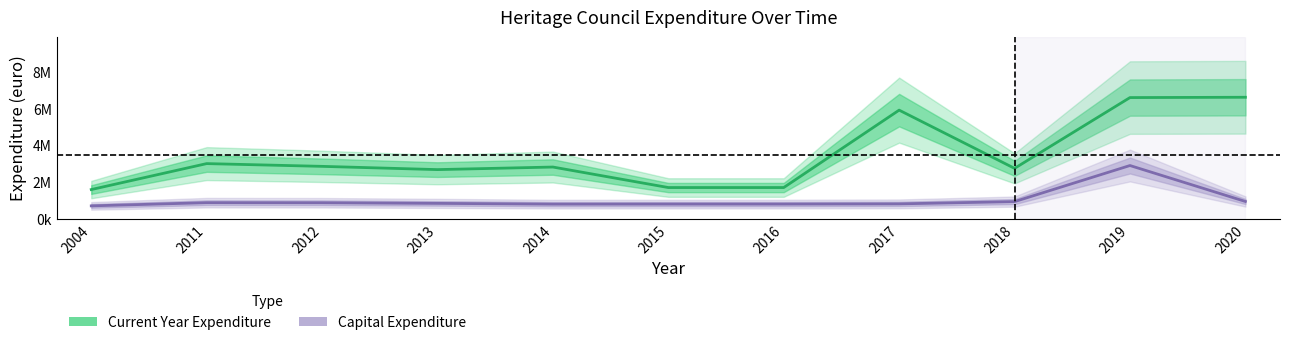

How many lines are shown in the chart?

2